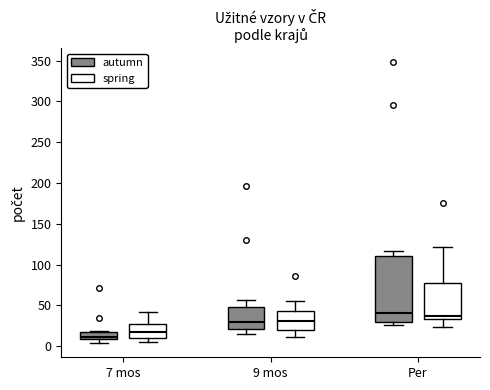

Which box's median line is the lowest?

7 mos (autumn)